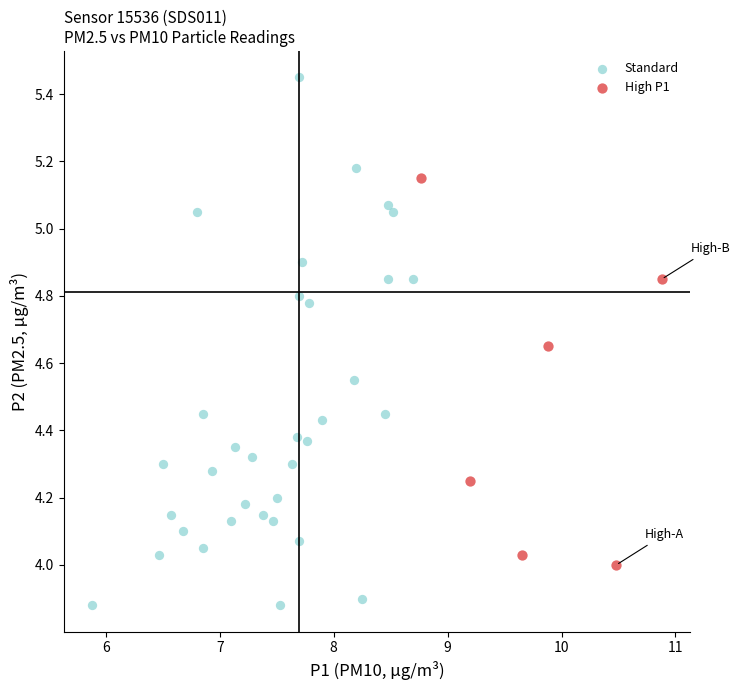

Which series has the largest Y range (max minus min)?

Standard